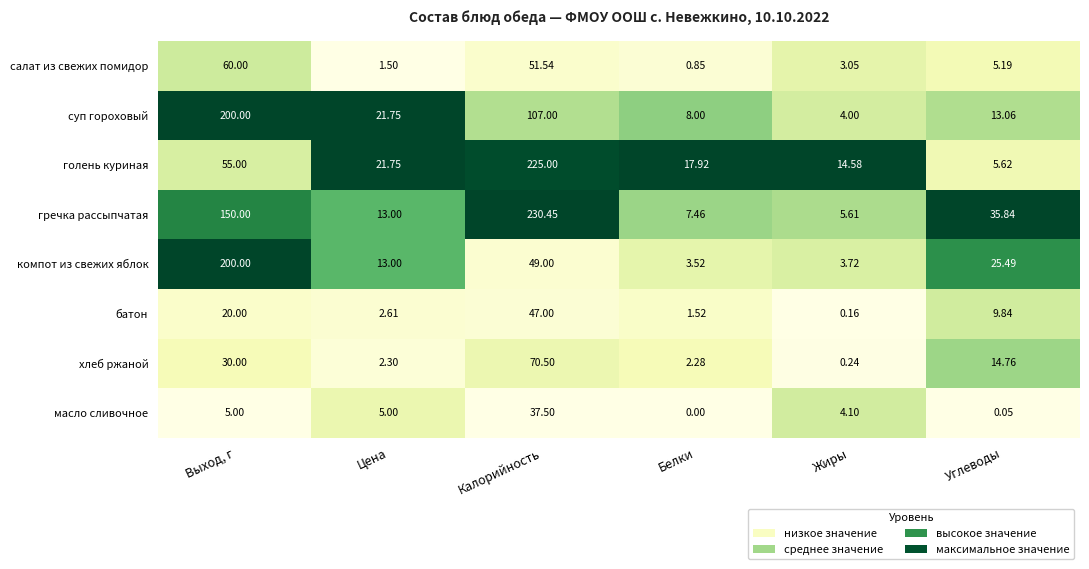

How many series are shown in this chart?

8